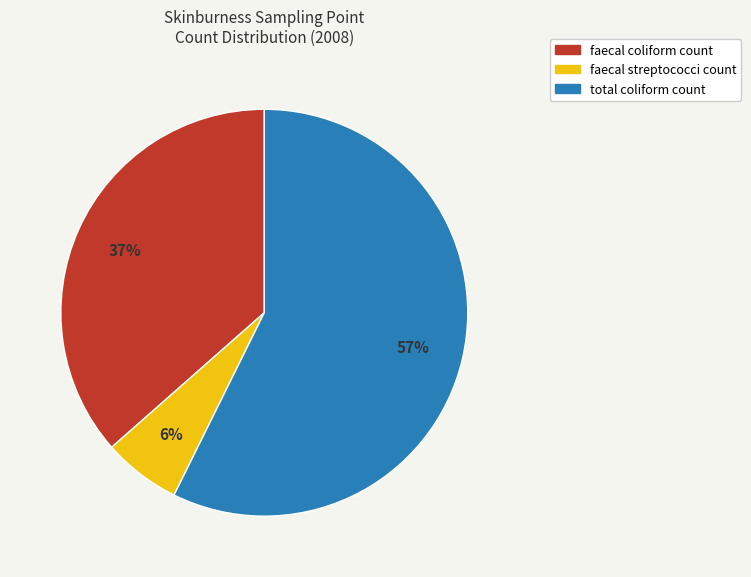

What is the ratio of the value at faecal coliform count to the value at total coliform count?

0.6